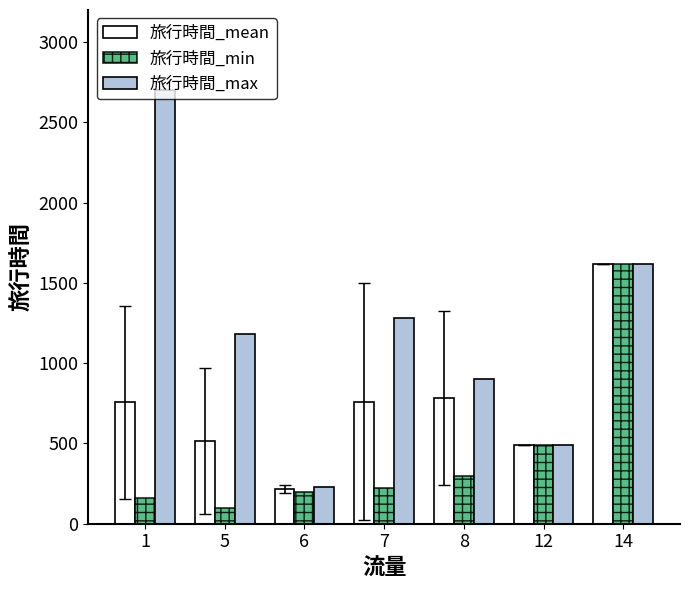

List the series in order of their overall mean, highest first.

旅行時間_max, 旅行時間_mean, 旅行時間_min